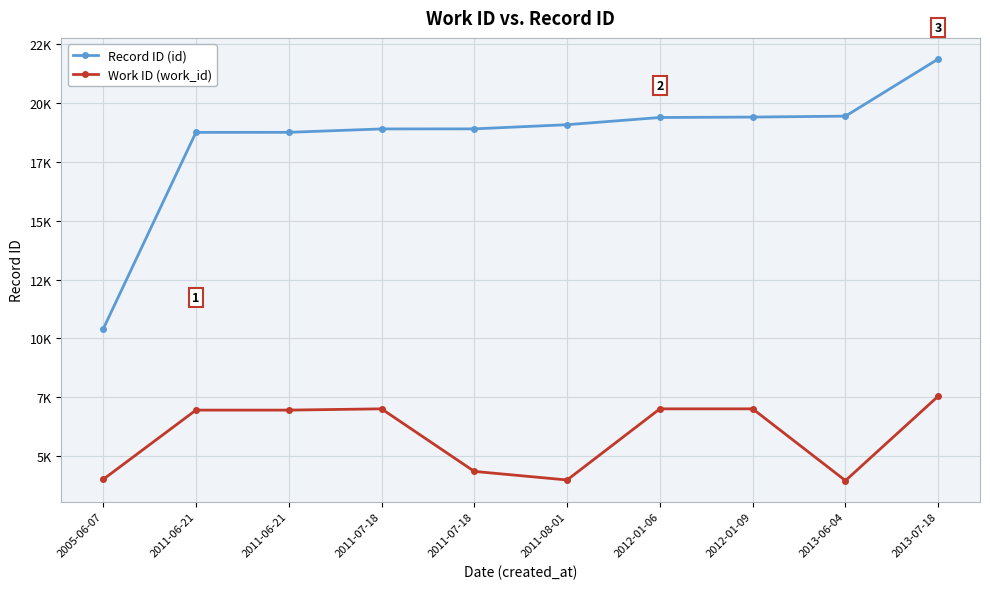

True or false: Record ID (id) has a value of 8389 at 2013-07-18.

False